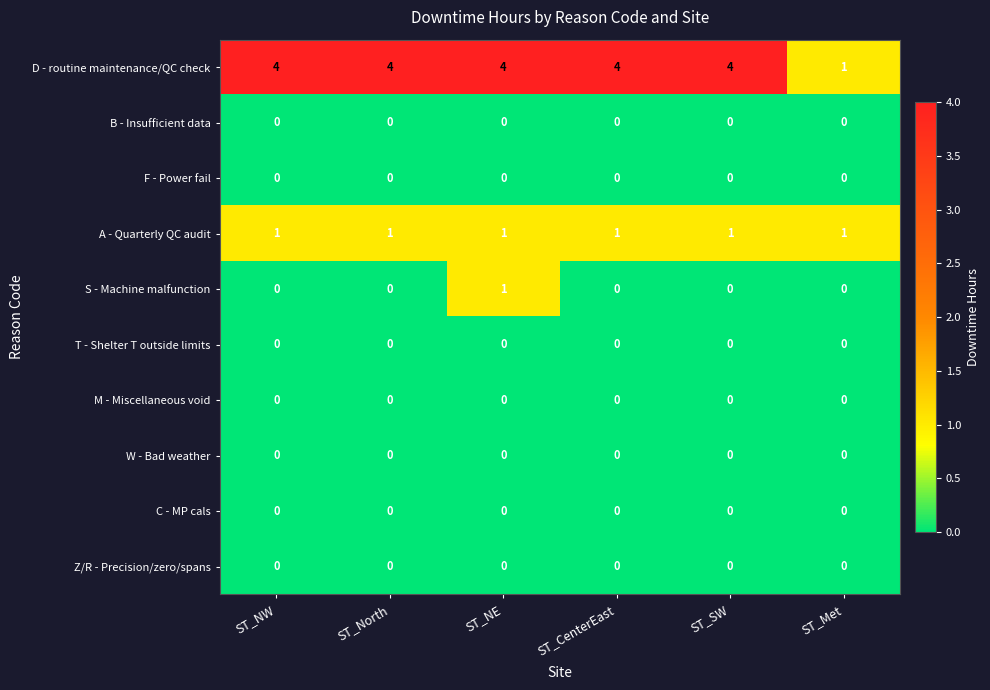

What is the greatest value displayed?

4